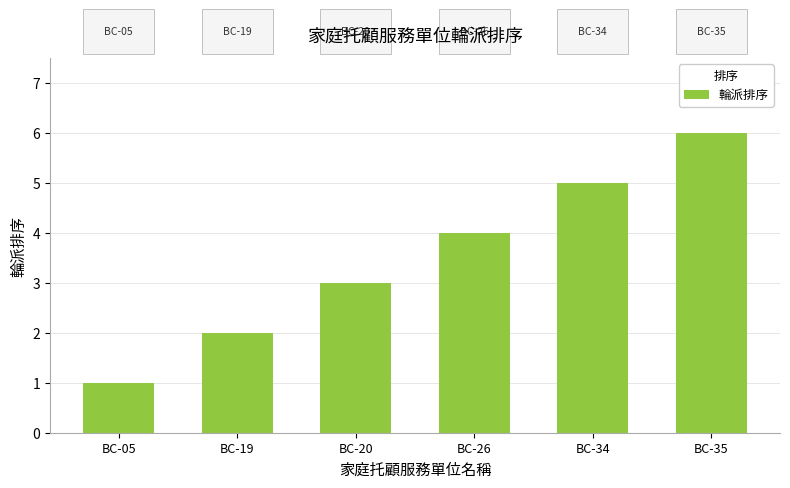

List the labels in order of value, smallest first.

BC-05, BC-19, BC-20, BC-26, BC-34, BC-35